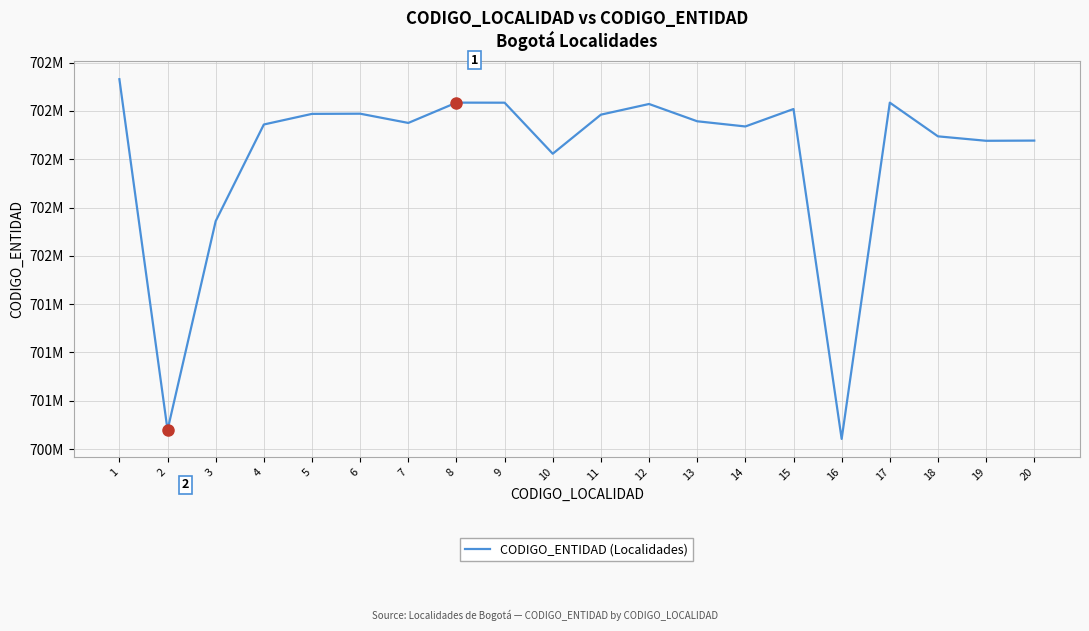

Reading left to right, list all the values displayed in this chart.

1=702413634	2=700599038	3=701679615	4=702179383	5=702234303	6=702235227	7=702187444	8=702292459	9=702292145	10=702028184	11=702230251	12=702285412	13=702196049	14=702169178	15=702259441	16=700553027	17=702292376	18=702118076	19=702095092	20=702096124